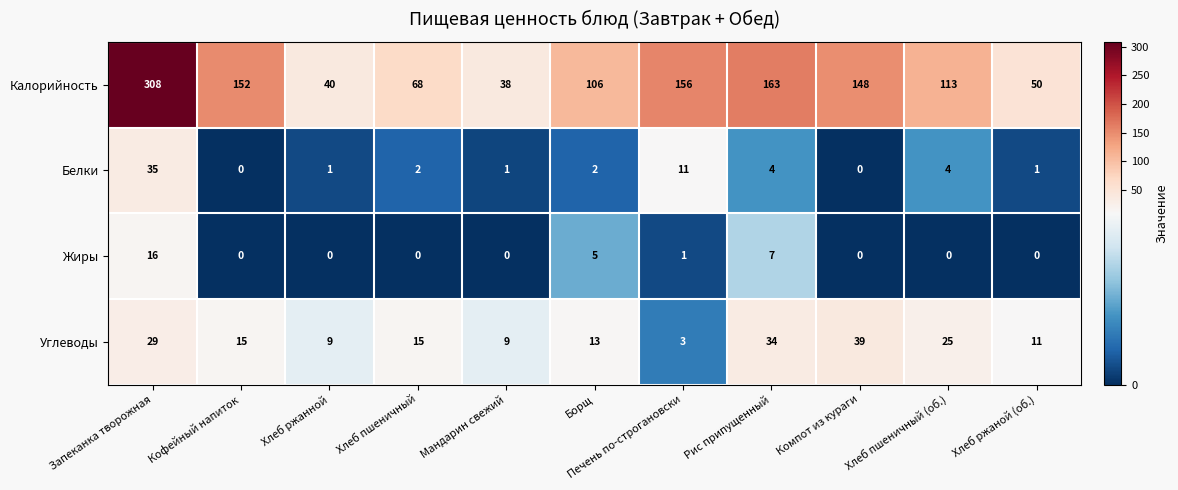

Rank the series by their maximum value, from highest to lowest.

Калорийность, Углеводы, Белки, Жиры